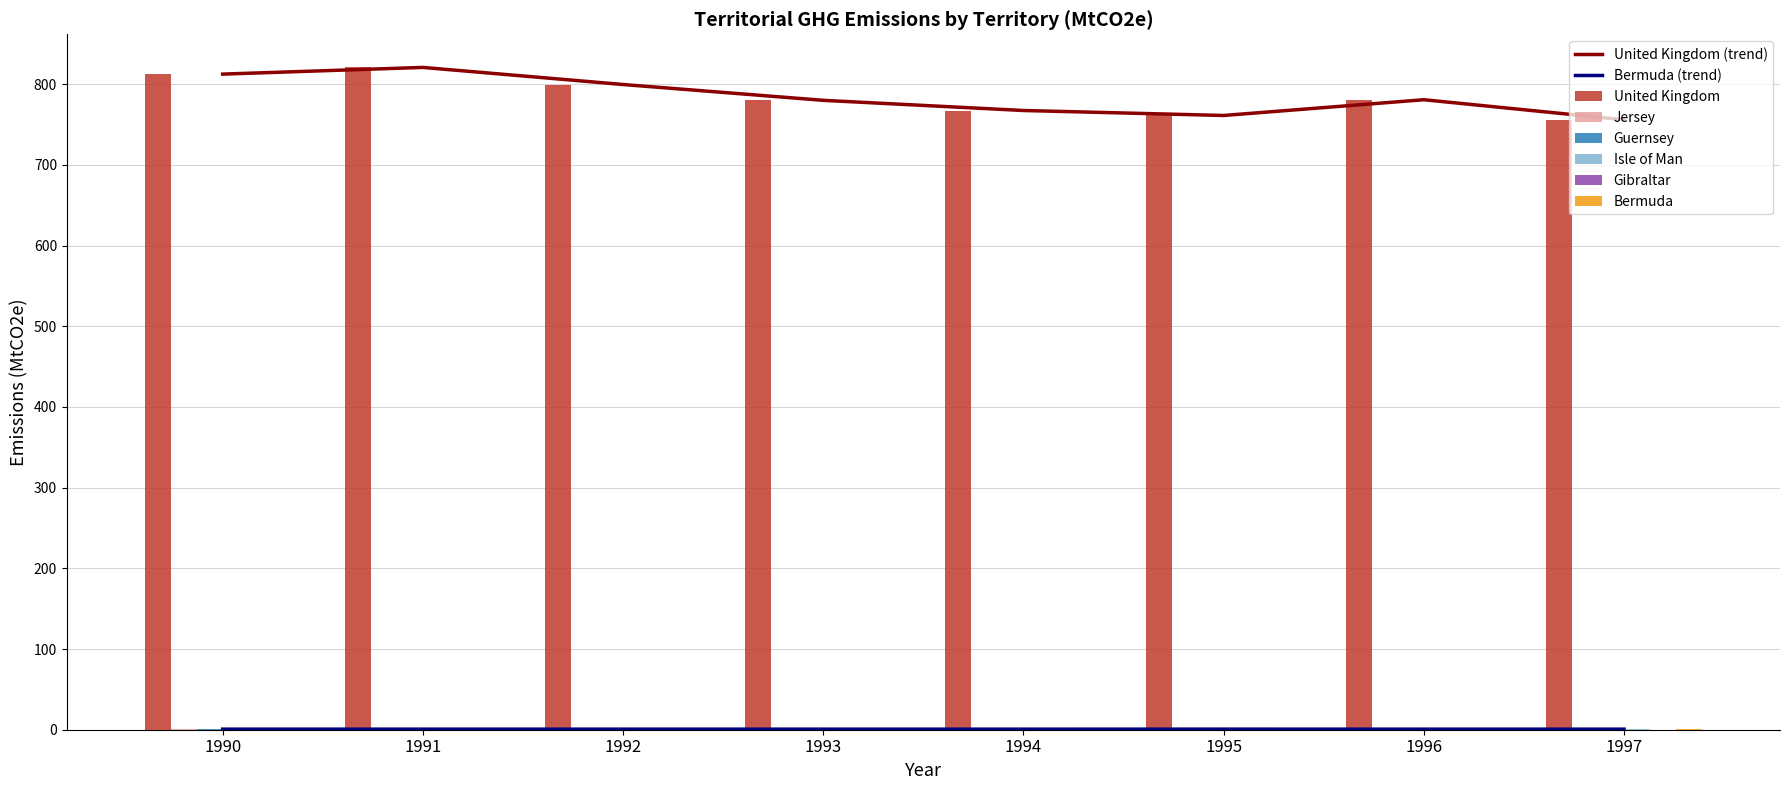

What are all the series names shown in the legend?

United Kingdom, Jersey, Guernsey, Isle of Man, Gibraltar, Bermuda